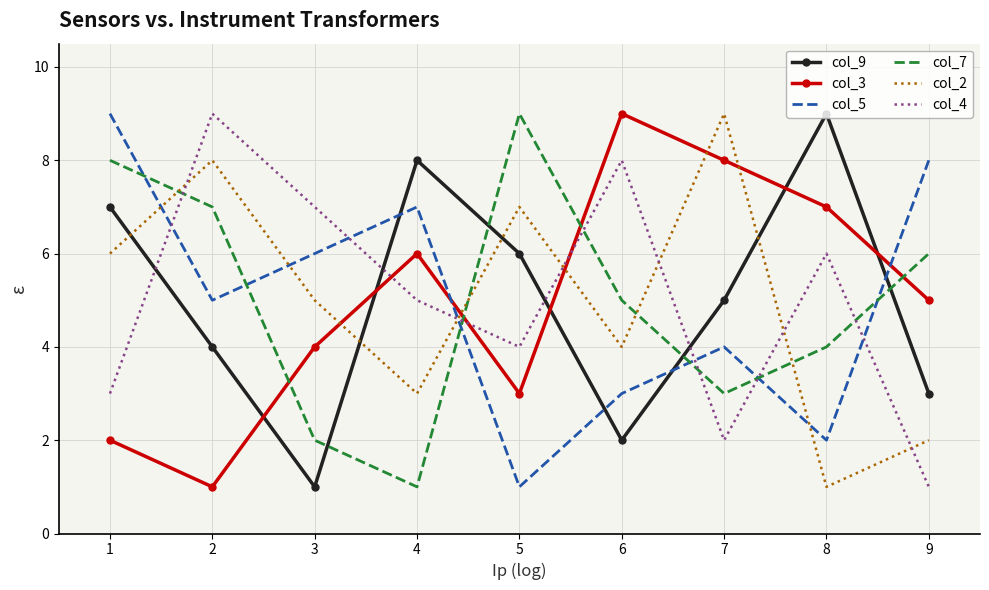

Is it true that col_7 equals 1 at 3?

False